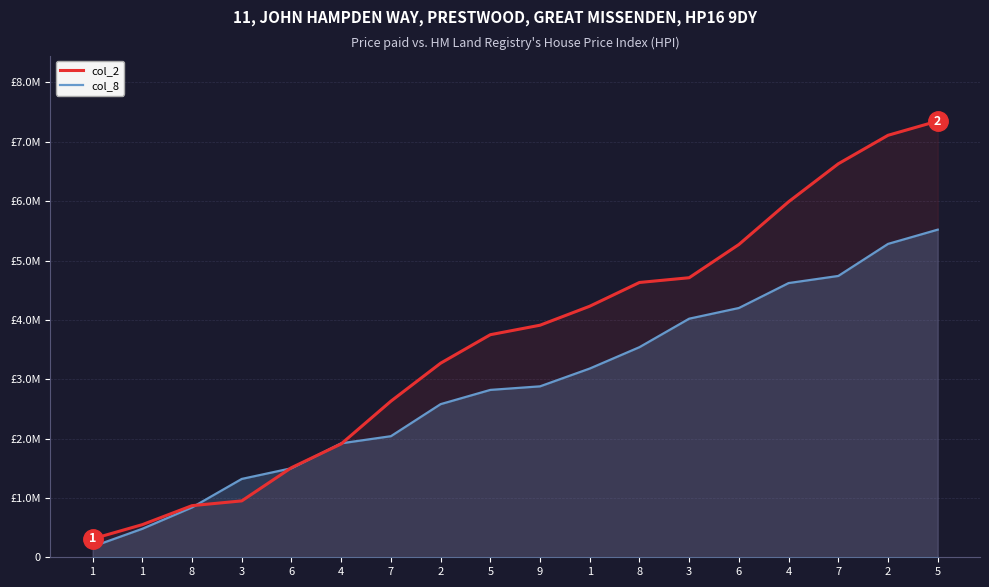

Which category has the highest value in the col_2 series?

5